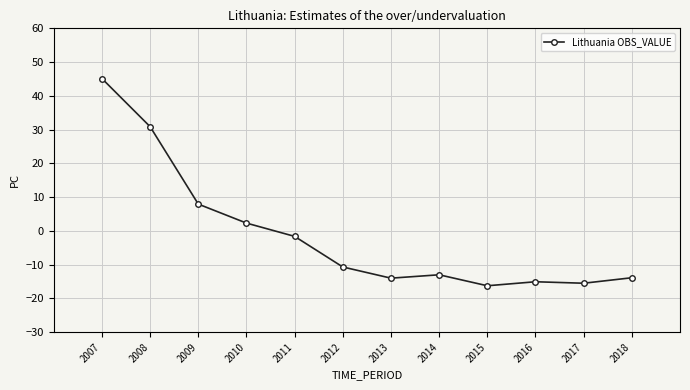

At which category does the chart reach its peak across all series?

2007